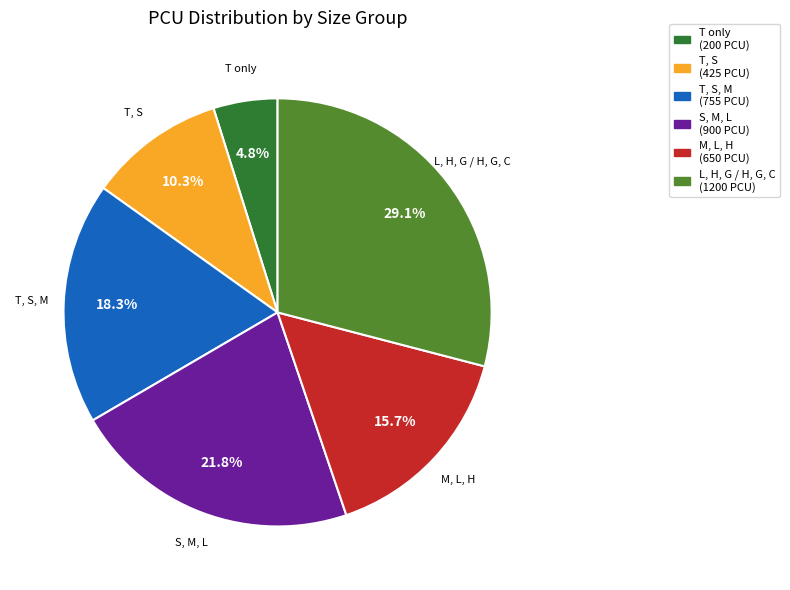

Does any single category account for the majority?

No